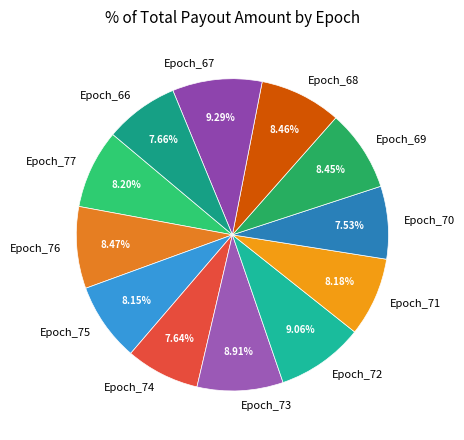

How many segments does this pie chart have?

12